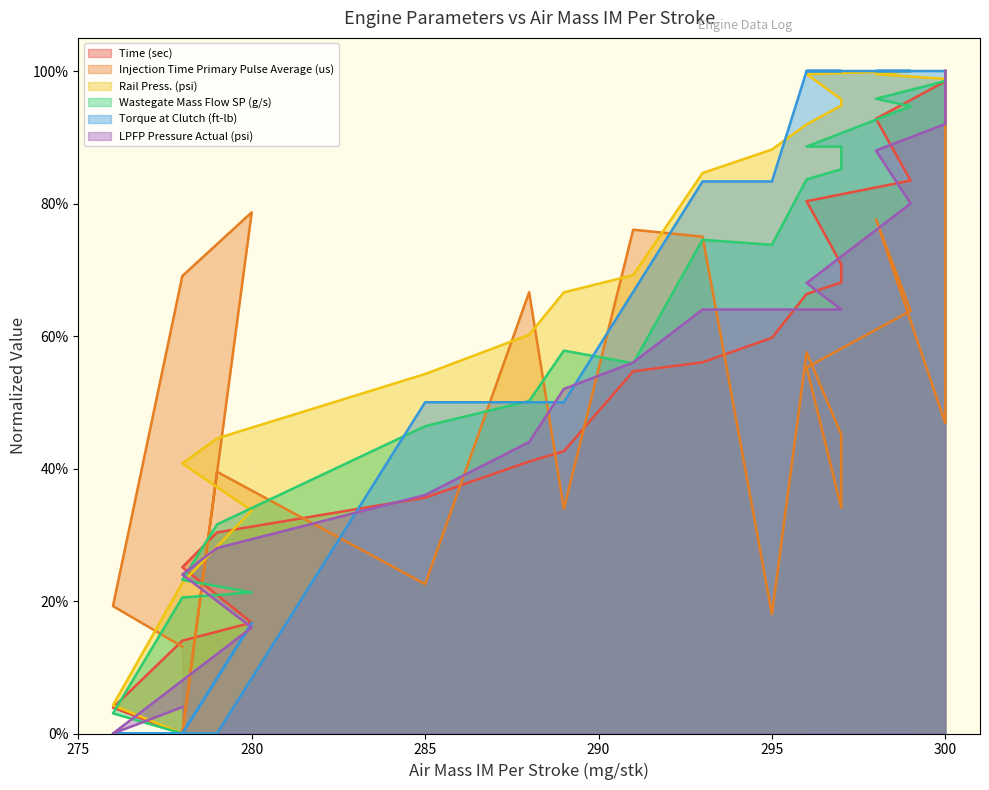

Does the chart display data point markers on the line(s)?

No